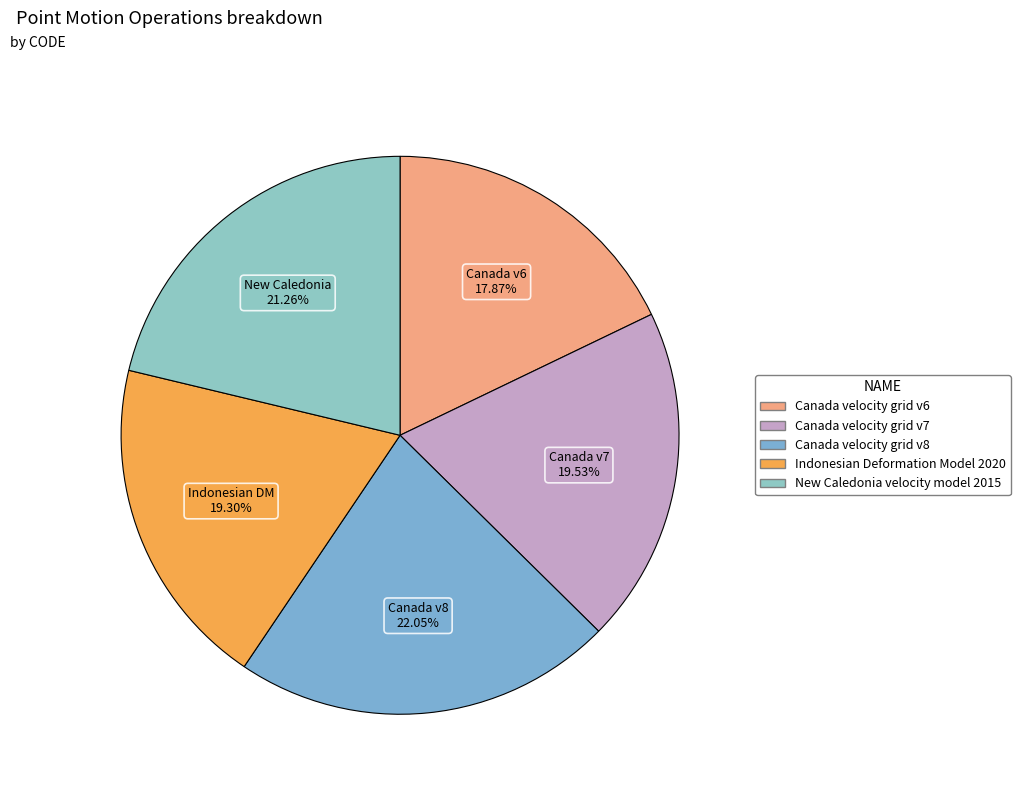

What is the change in value from Canada velocity grid v8 to Indonesian Deformation Model 2020?

-1332